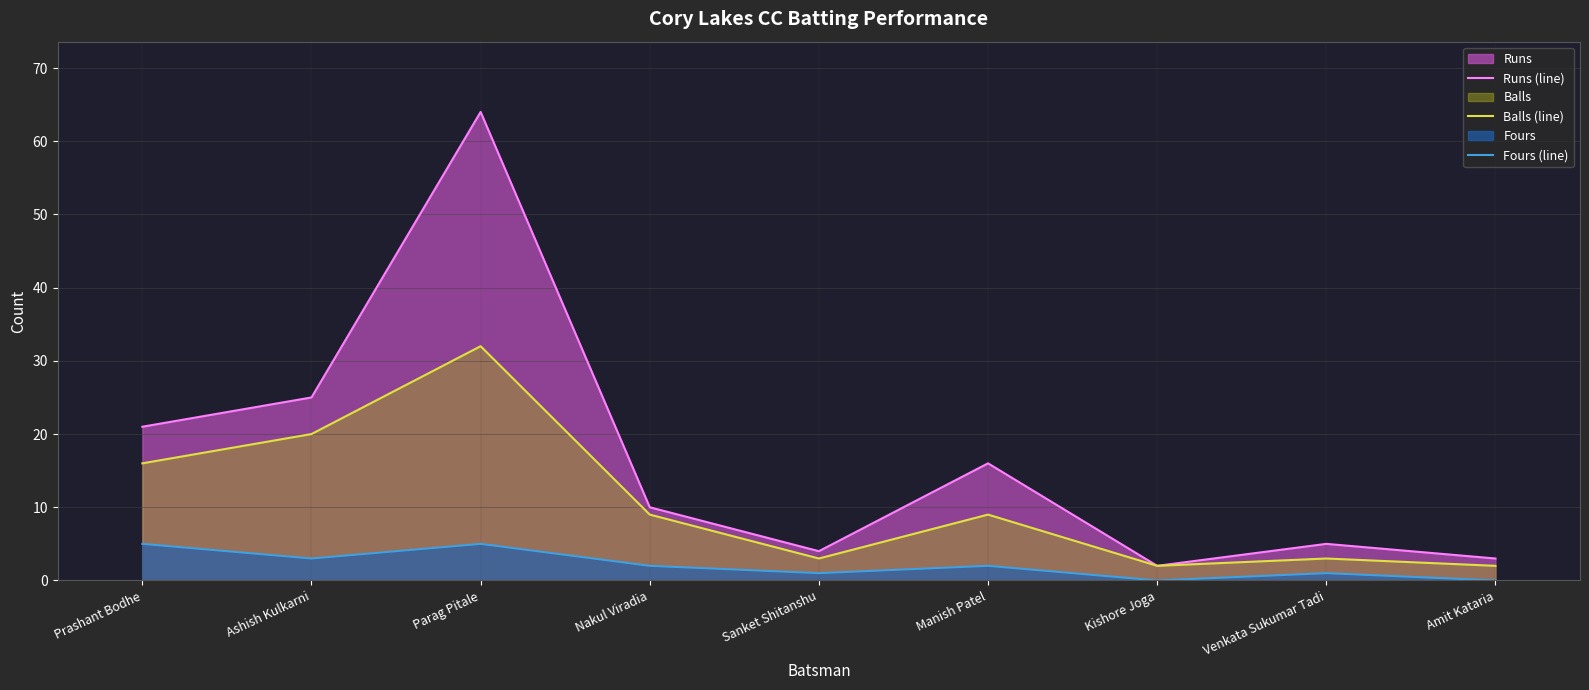

Rank the series at Nakul Viradia from lowest to highest value.

Fours (line), Balls (line), Runs (line)